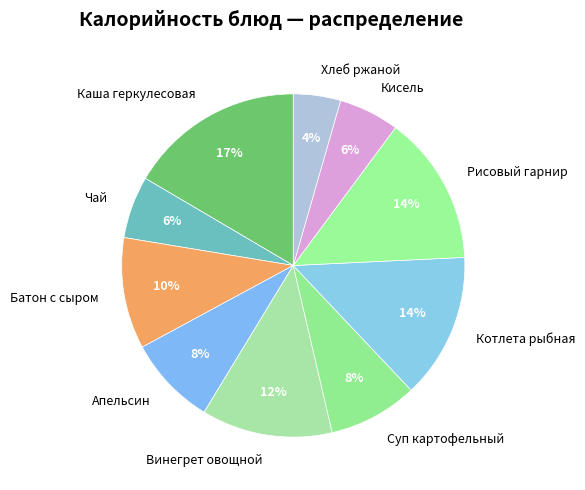

Which has a higher value, Котлета рыбная or Чай?

Котлета рыбная